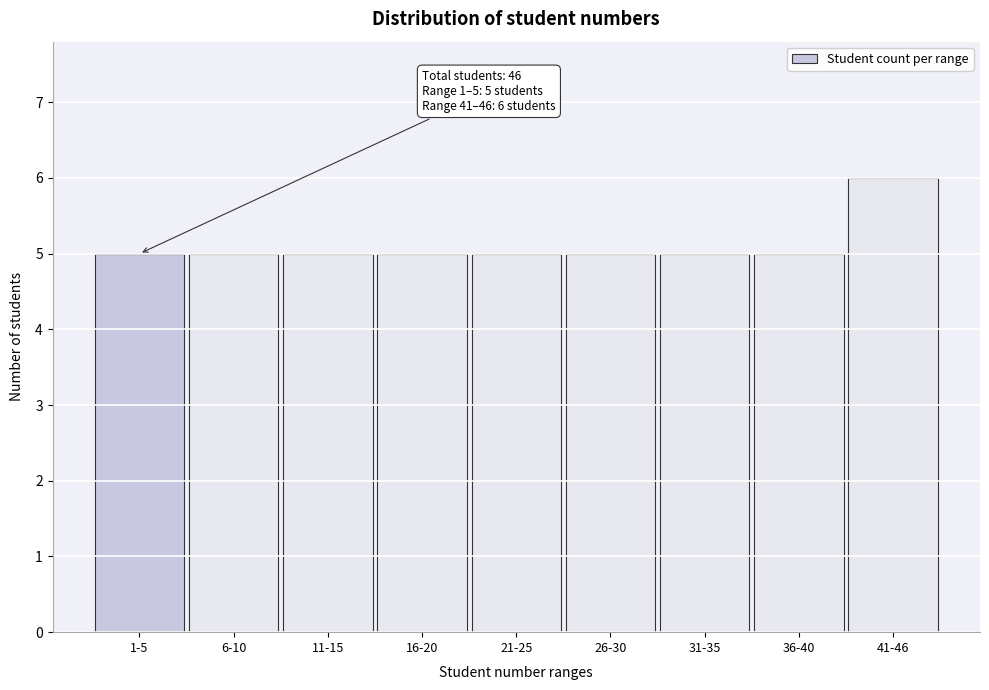

Reading left to right, transcribe all the data shown in this chart.

1-5=5	6-10=5	11-15=5	16-20=5	21-25=5	26-30=5	31-35=5	36-40=5	41-46=6